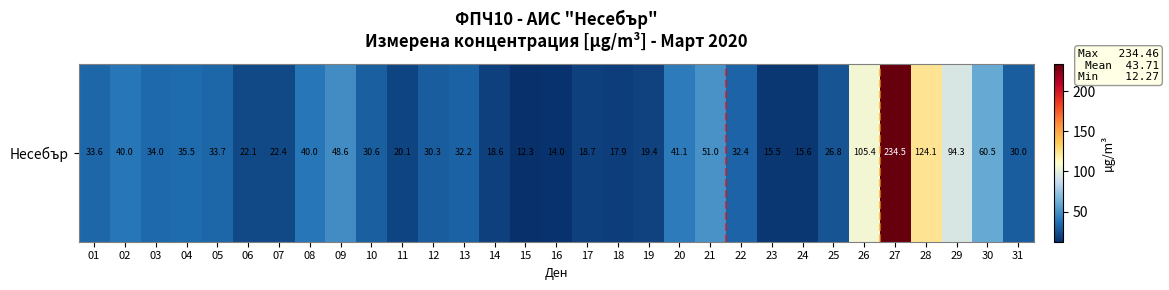

Is it true that the value at 31 is 8.8?

False